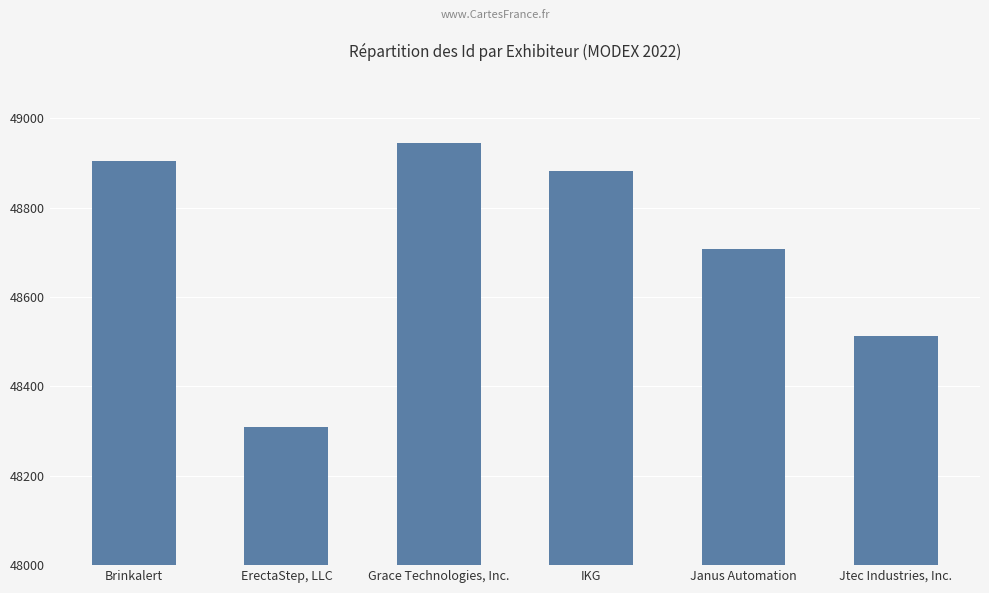

What is the change in value from Brinkalert to ErectaStep, LLC?

-594